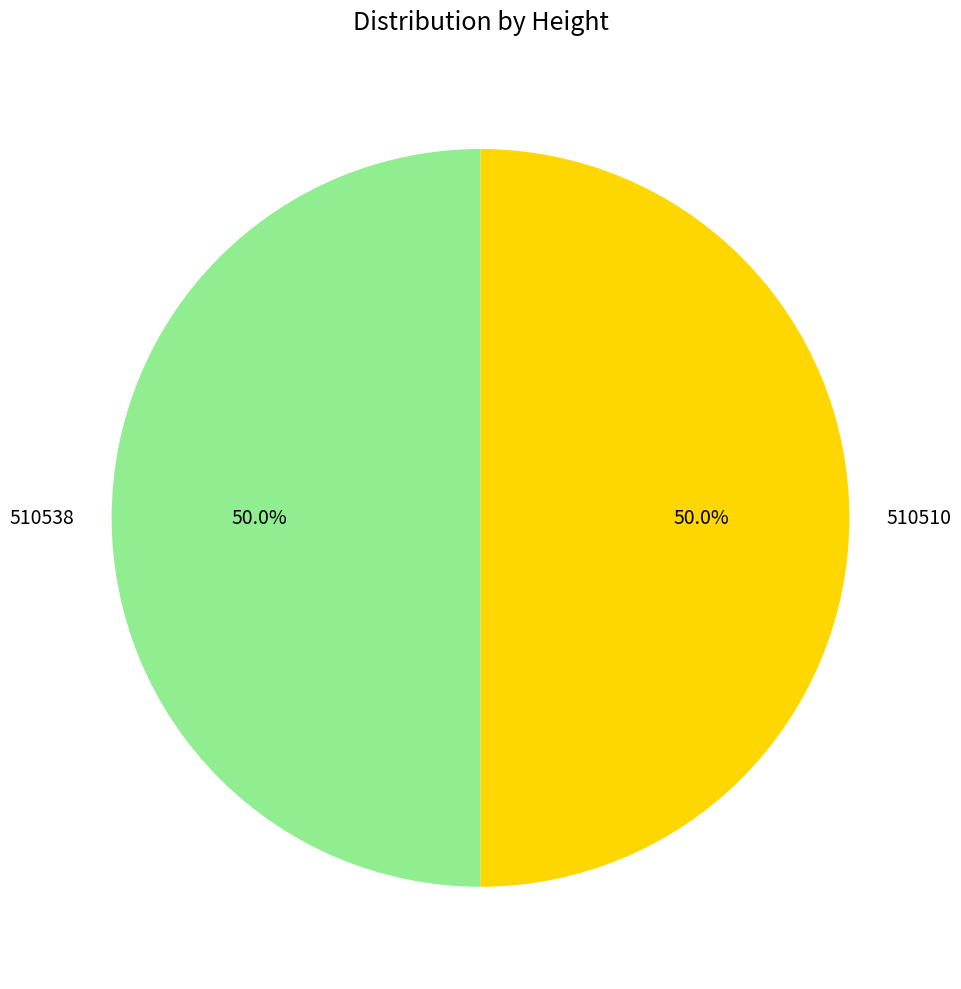

What is the ratio of the value at 510538 to the value at 510510?

1.0